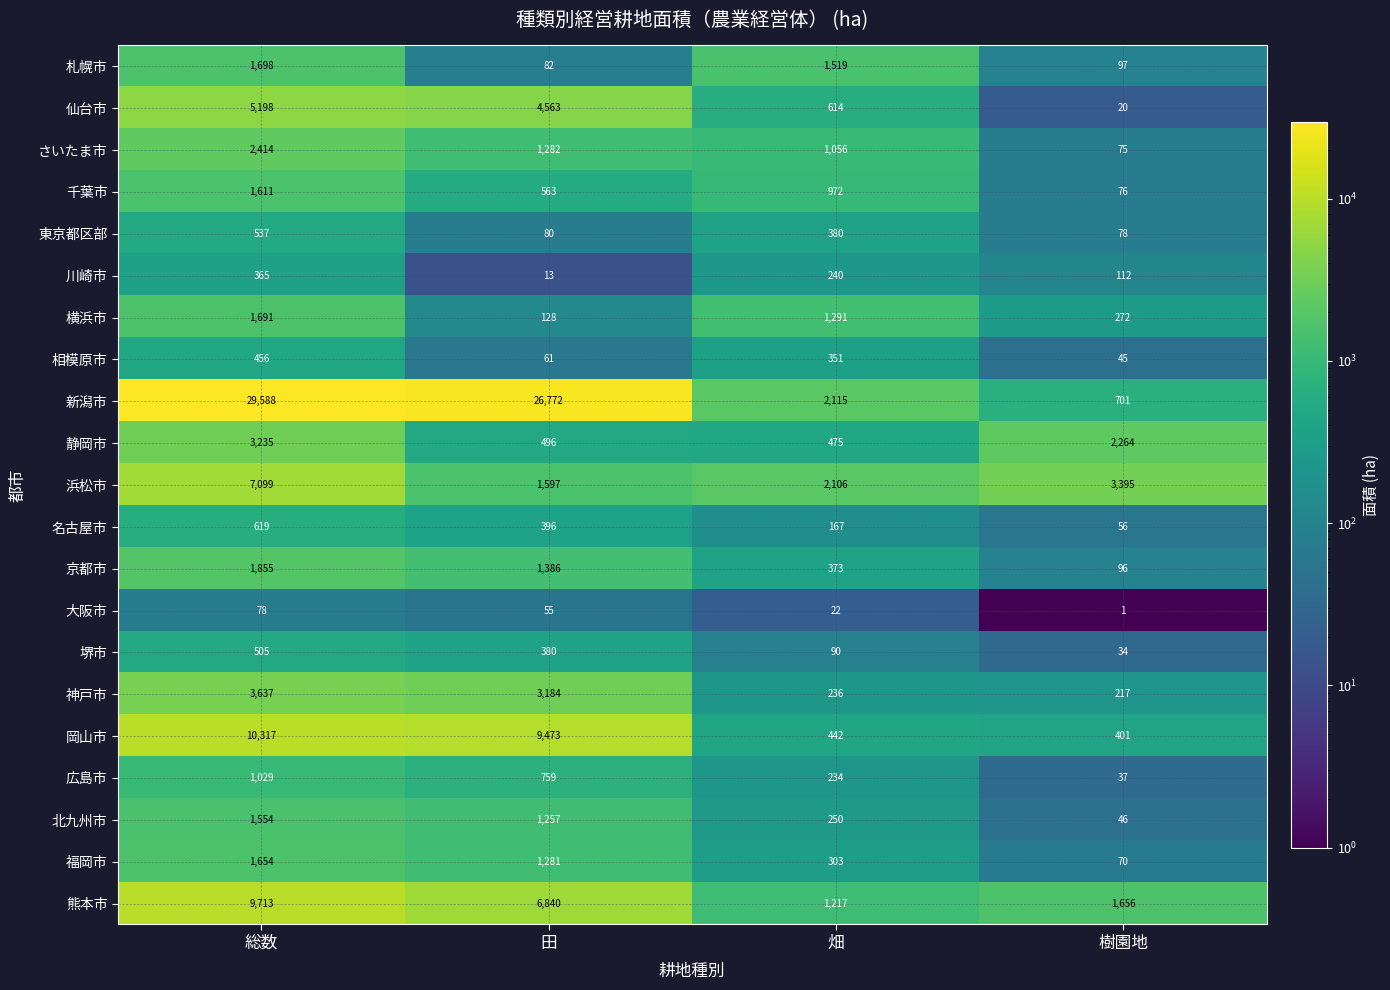

What is the minimum value for 相模原市?

45